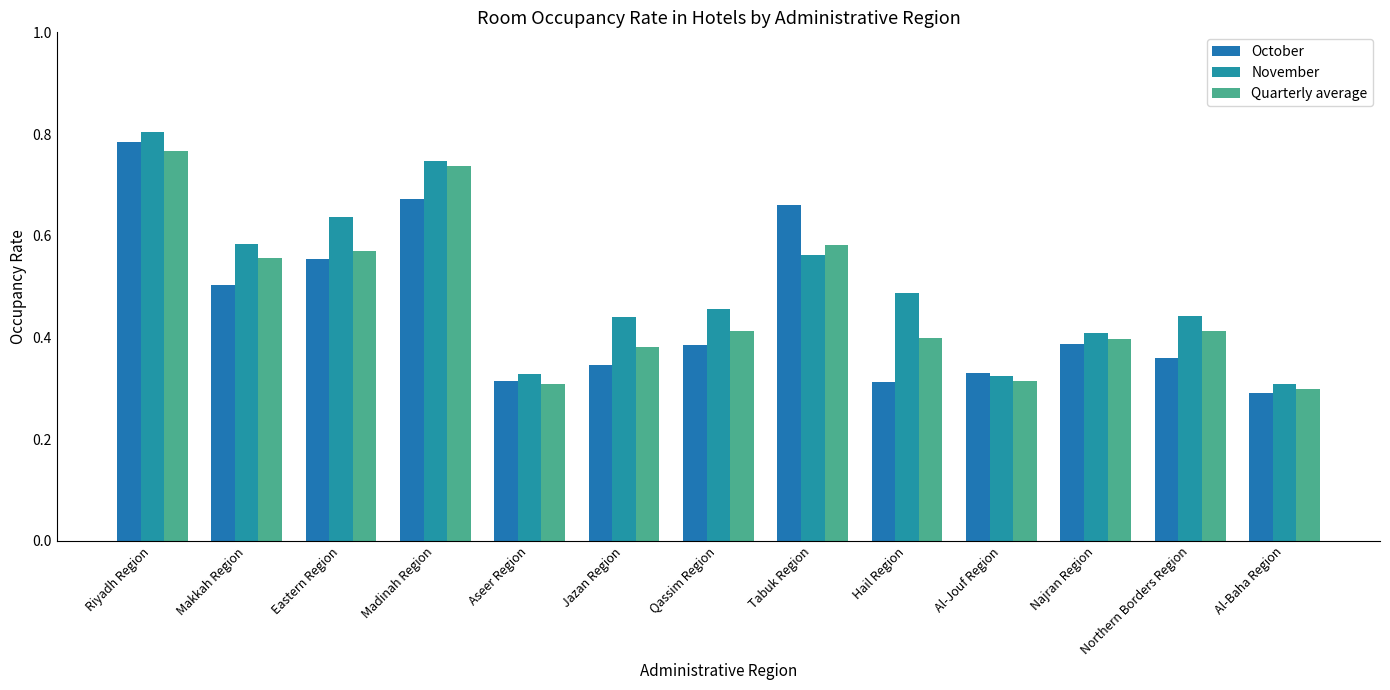

The November series shows 0.4 at Jazan Region. True or false?

True